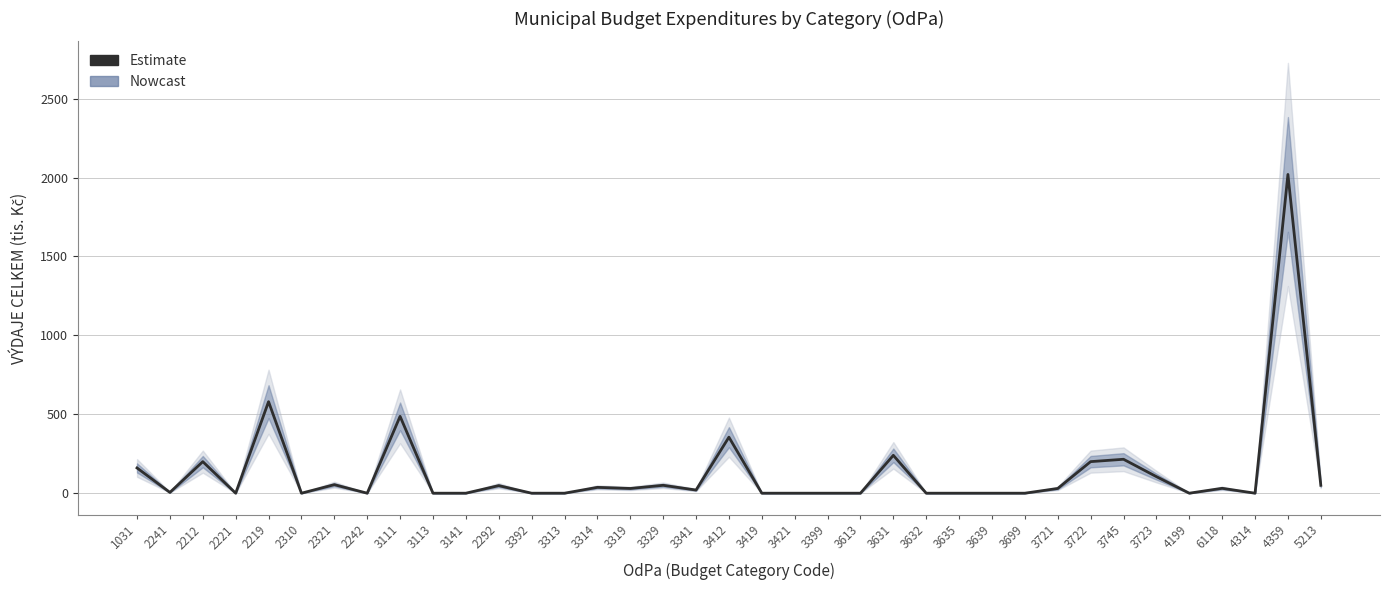

At which label does the data first exceed 20?

1031